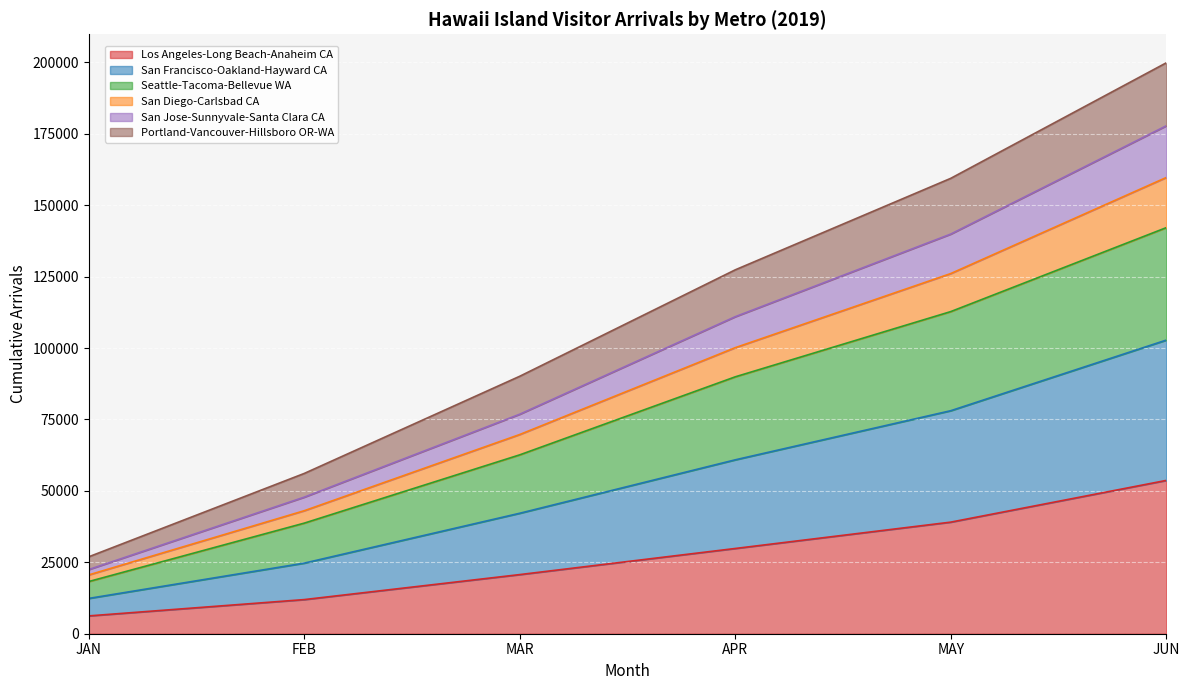

True or false: San Francisco-Oakland-Hayward CA and Seattle-Tacoma-Bellevue WA cross at least once.

False